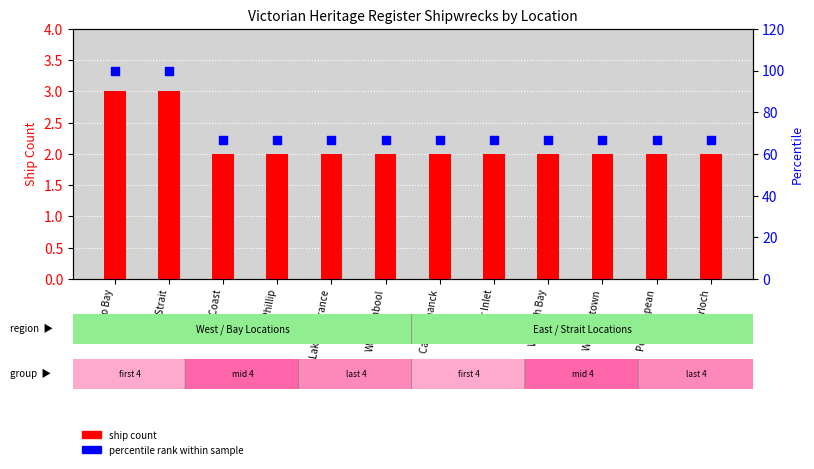

At how many categories does at least one series exceed 92?

2